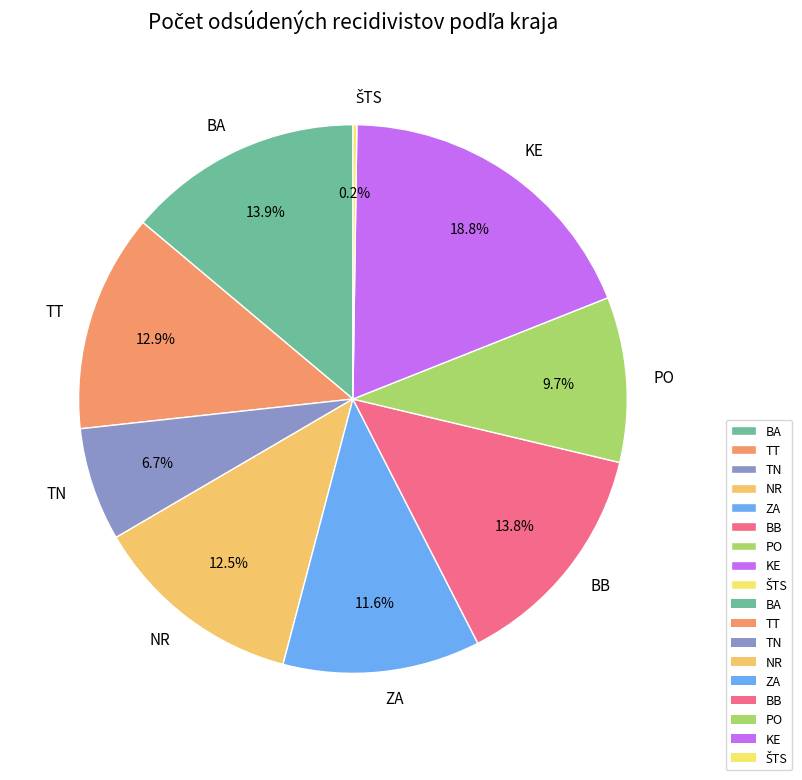

What is the total percentage of ZA and BA?

25.5%